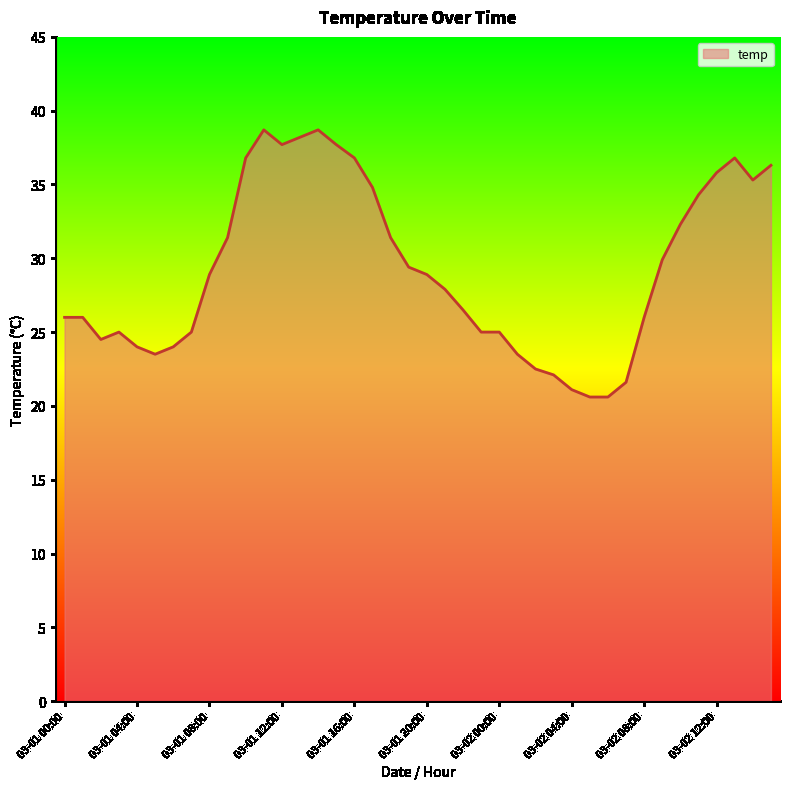

What is the difference between the maximum and minimum values?

18.1